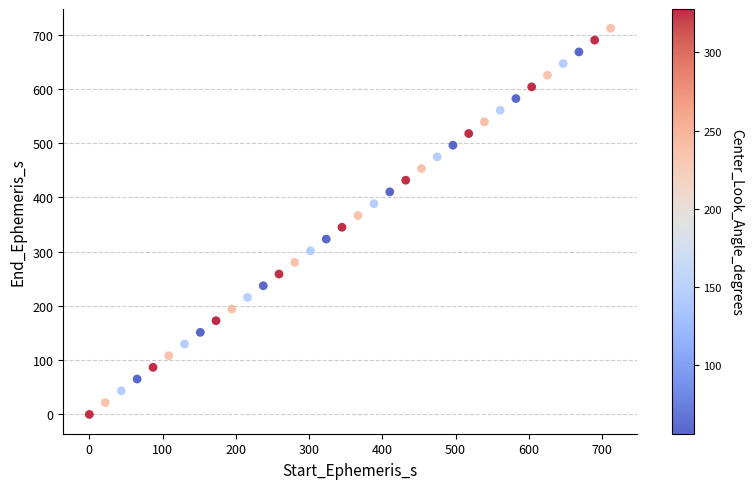

What is the range of Y values (max minus min)?

711.7